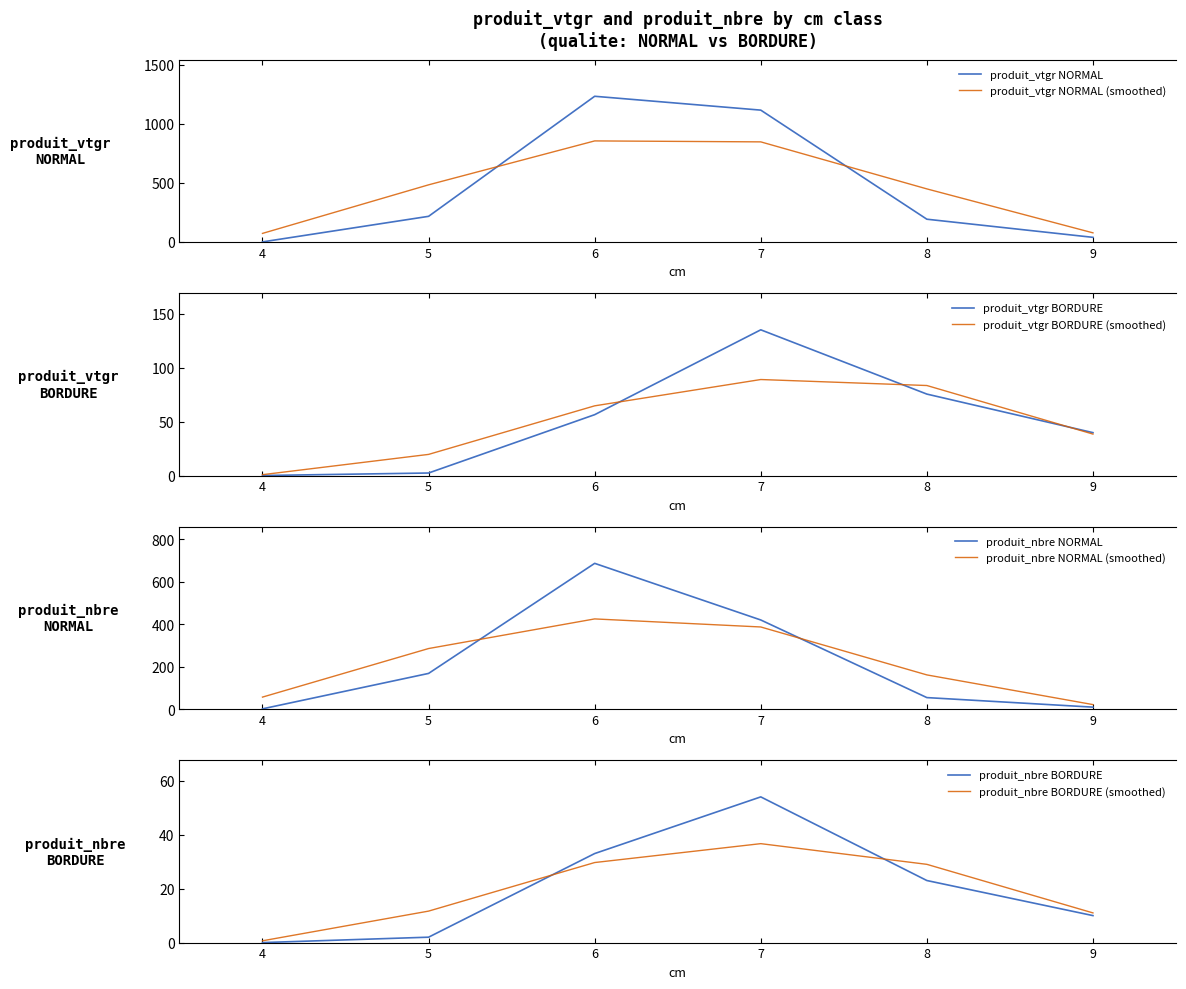

True or false: produit_vtgr BORDURE and produit_vtgr NORMAL cross at least once.

True